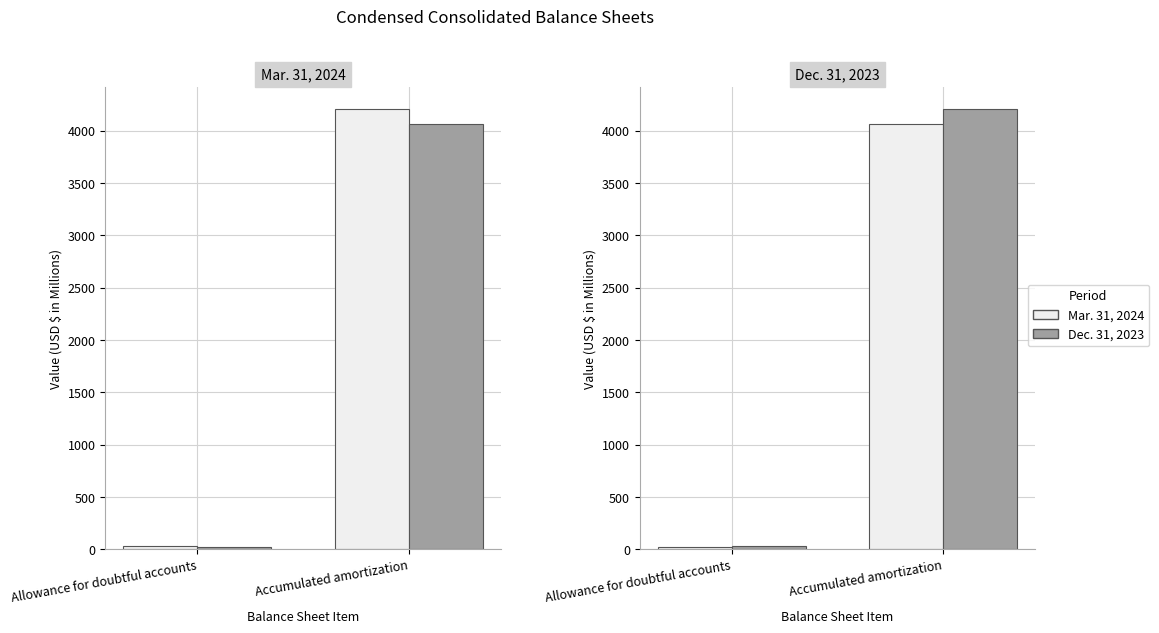

What is the average value of the Mar. 31, 2024 series?

2044.2